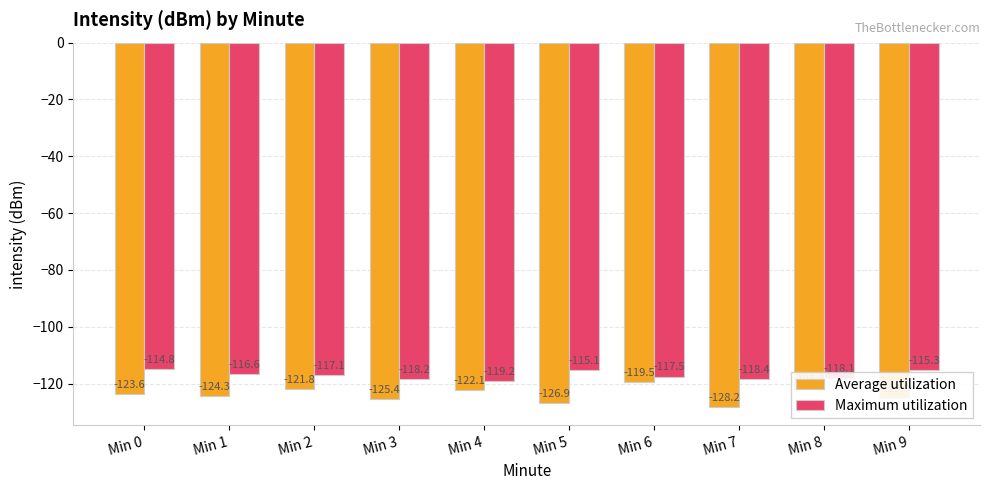

The value of Maximum utilization at Min 1 is -116.6. True or false?

True